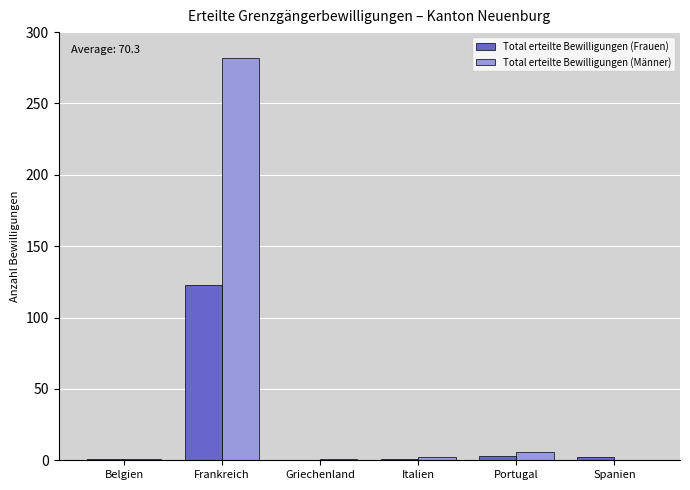

The Total erteilte Bewilligungen (Männer) series shows 282 at Frankreich. True or false?

True